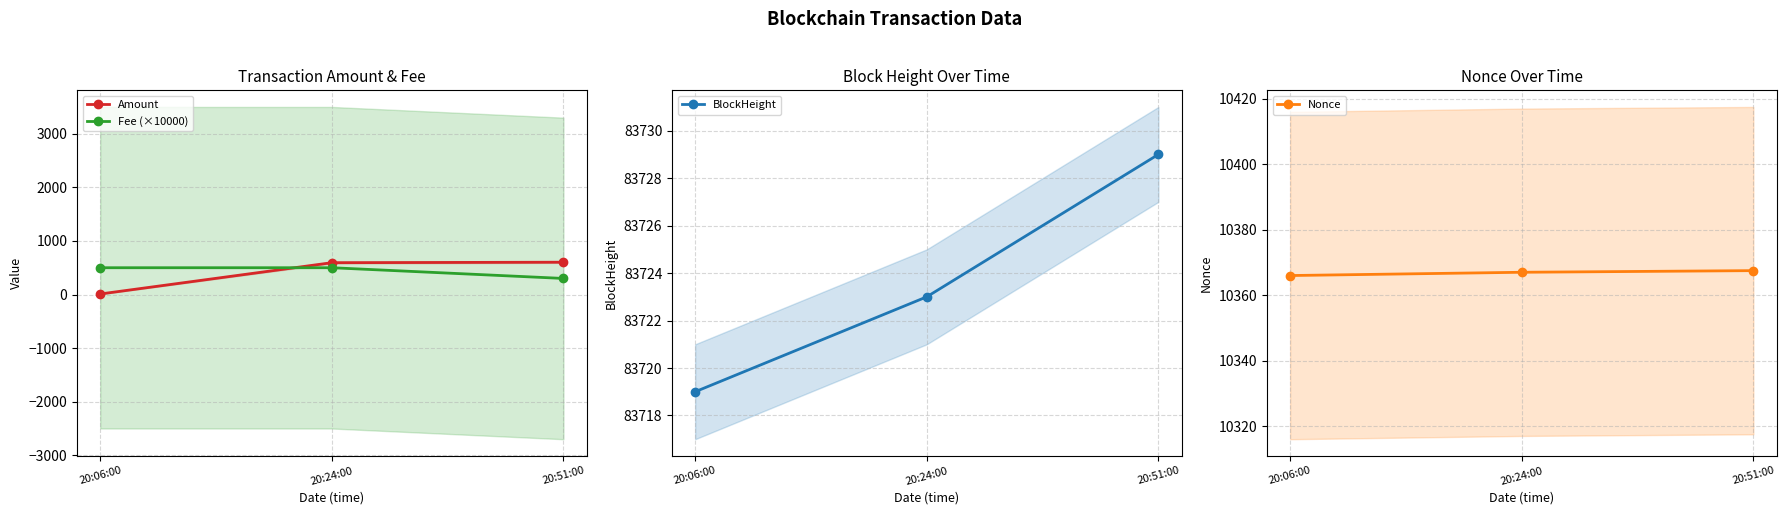

Reading right to left, list all the values displayed in this chart.

Amount: 20:51:00=602.9	20:24:00=594.0	20:06:00=9.9
Fee (×10000): 20:51:00=300.0	20:24:00=500.0	20:06:00=500.0
BlockHeight: 20:51:00=83729.0	20:24:00=83723.0	20:06:00=83719.0
Nonce: 20:51:00=10367.5	20:24:00=10367.0	20:06:00=10366.0